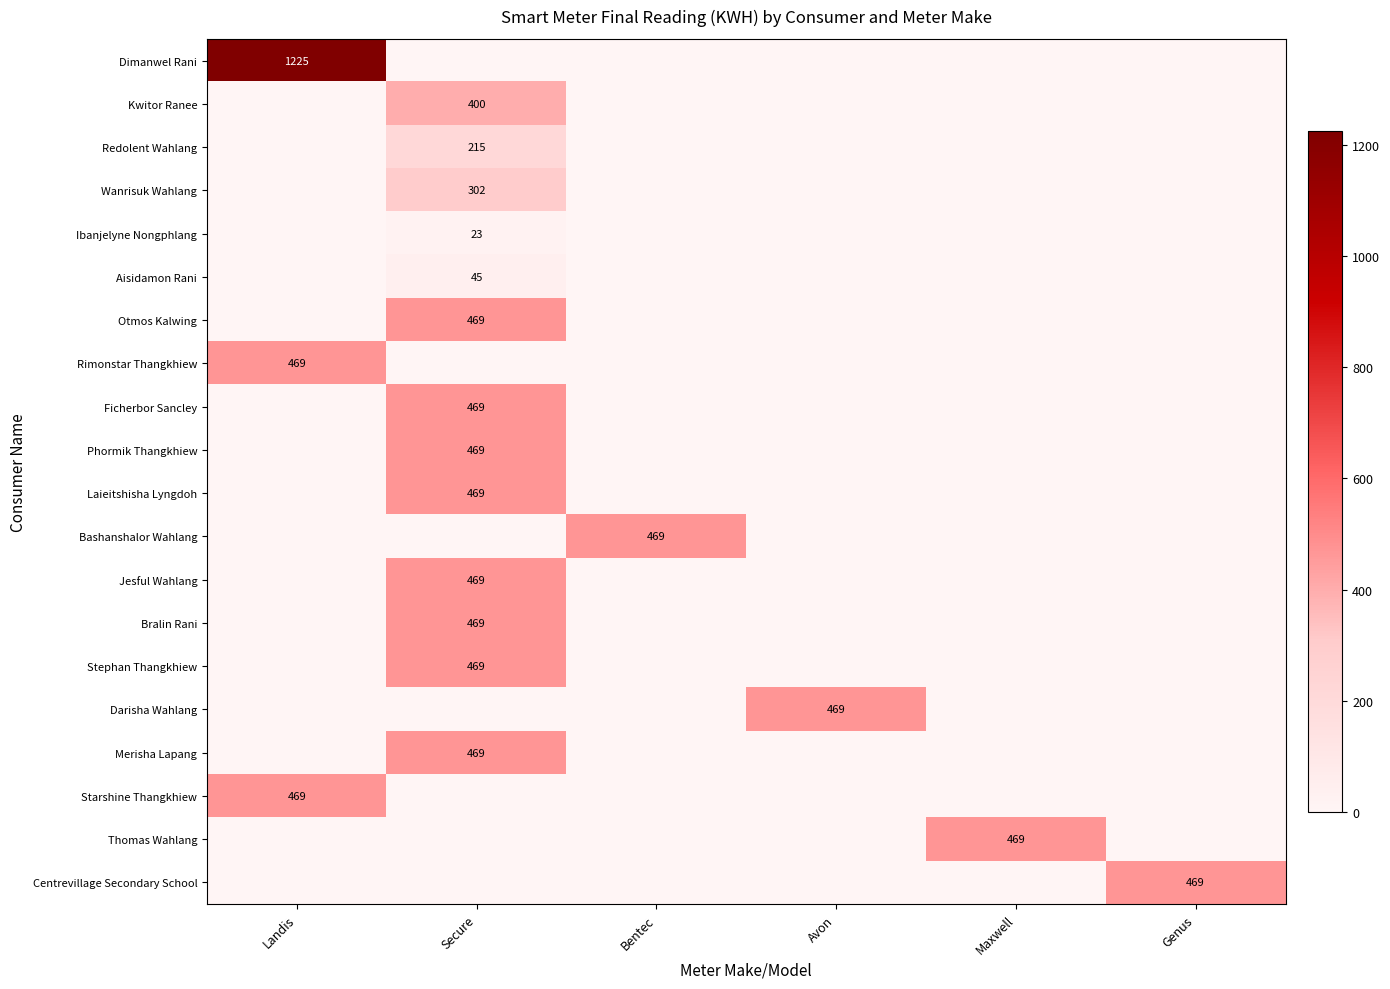

What is the total value across all series at Bentec?

469